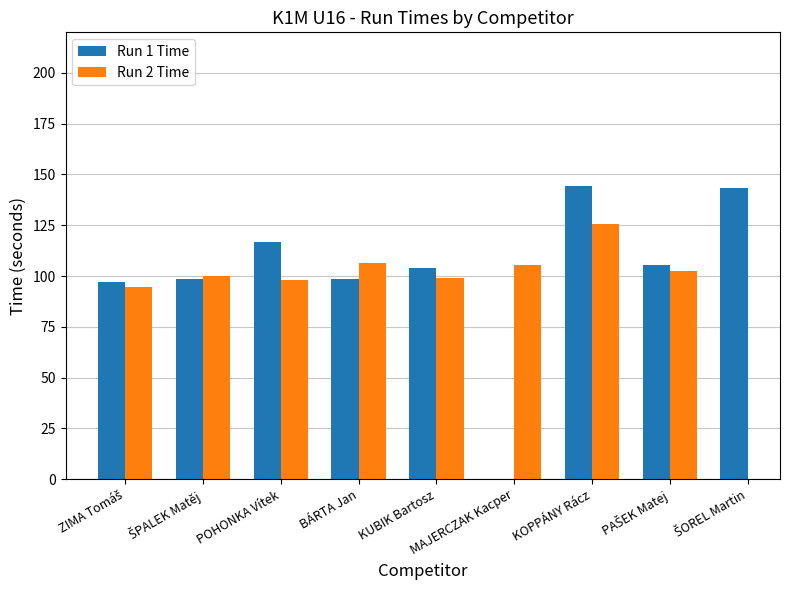

What is the highest value of the Run 2 Time series?

125.5